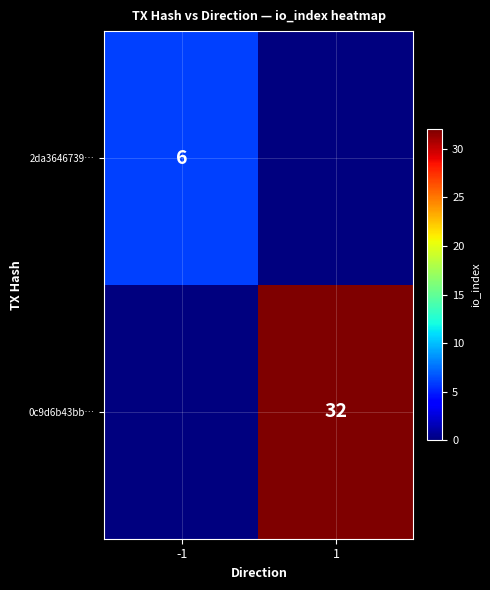

How many distinct data groups are displayed?

2